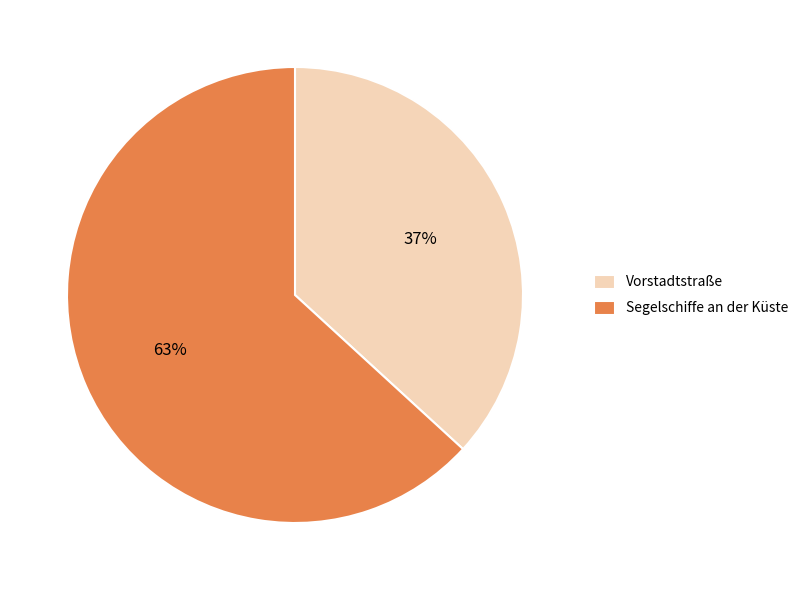

Is there any slice that represents more than half of the pie?

Yes